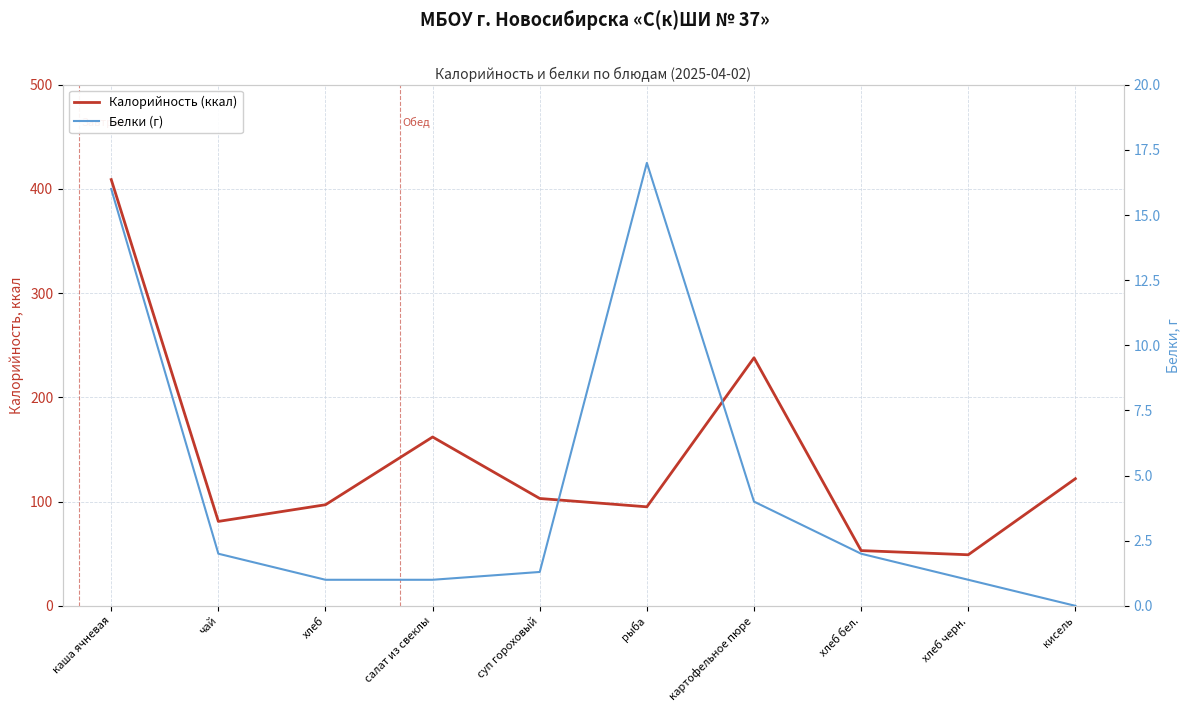

At how many categories does at least one series exceed 405?

1